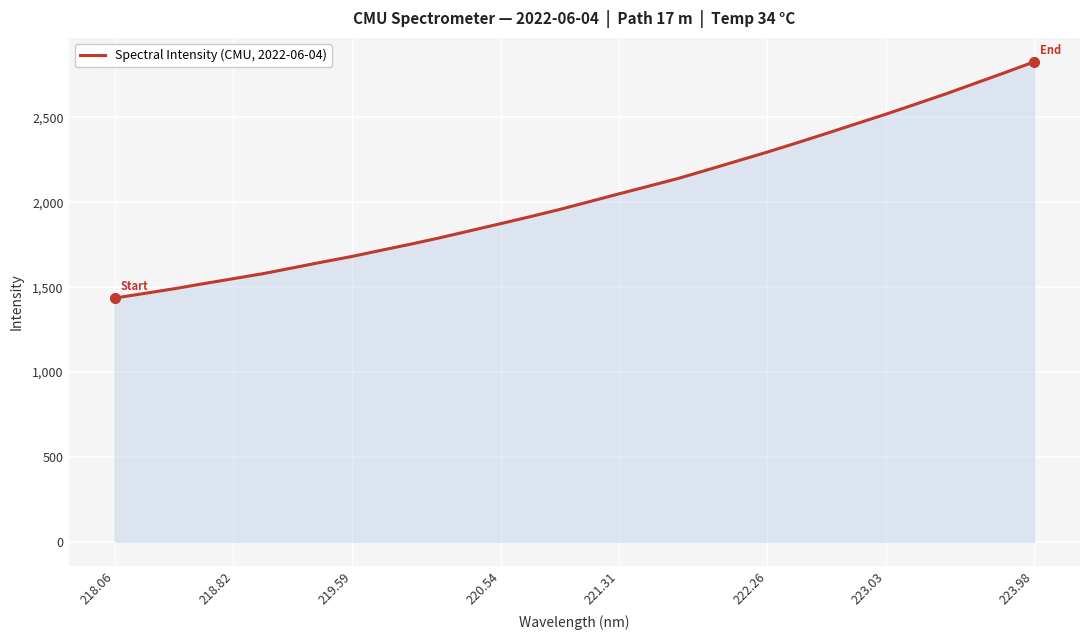

What is the minimum value shown in the chart?

1435.6